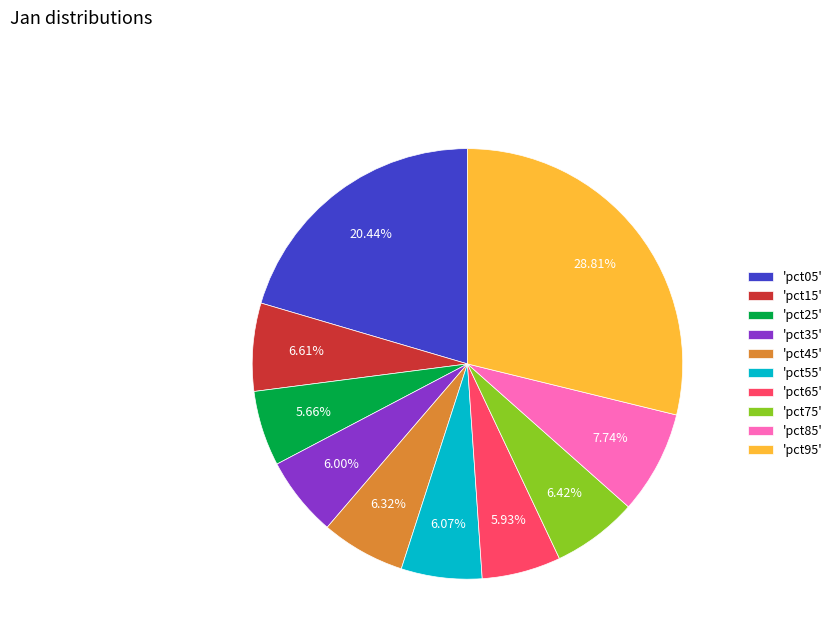

How many segments does this pie chart have?

10